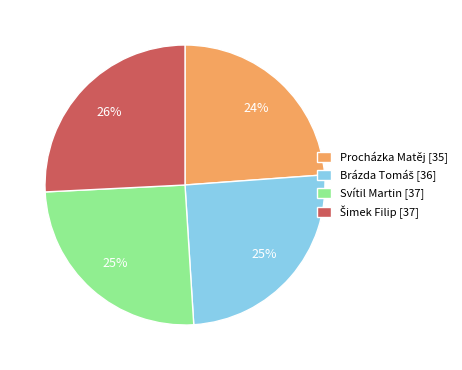

Count the number of slices in the pie.

4